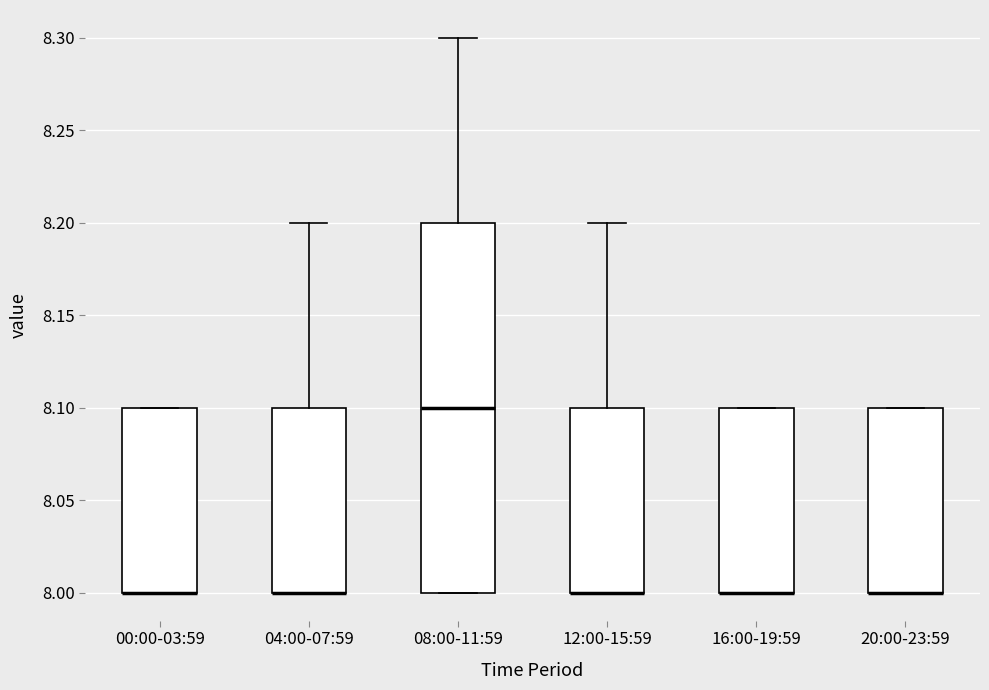

Where is the lower edge of the box for 16:00-19:59 on the y-axis? The values are not printed on the chart, so give them approximately, as read against the axis.

8.0